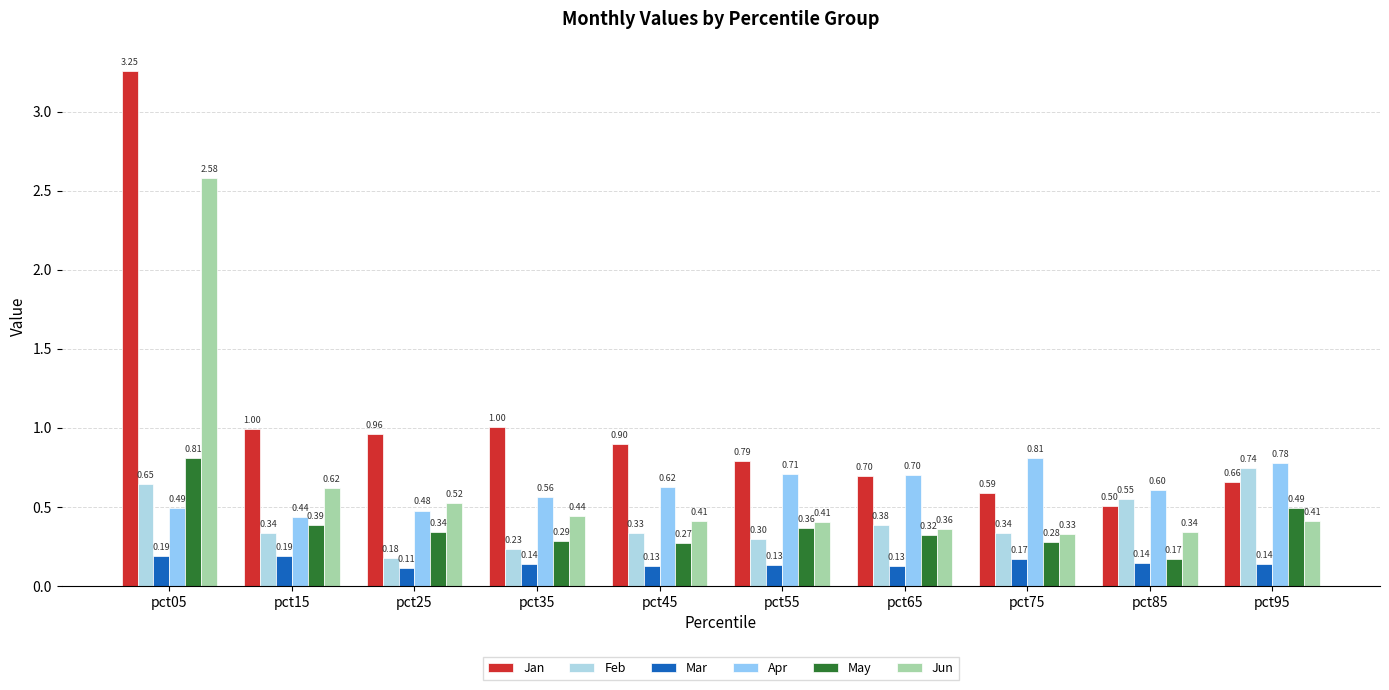

What are all the series names shown in the legend?

Jan, Feb, Mar, Apr, May, Jun